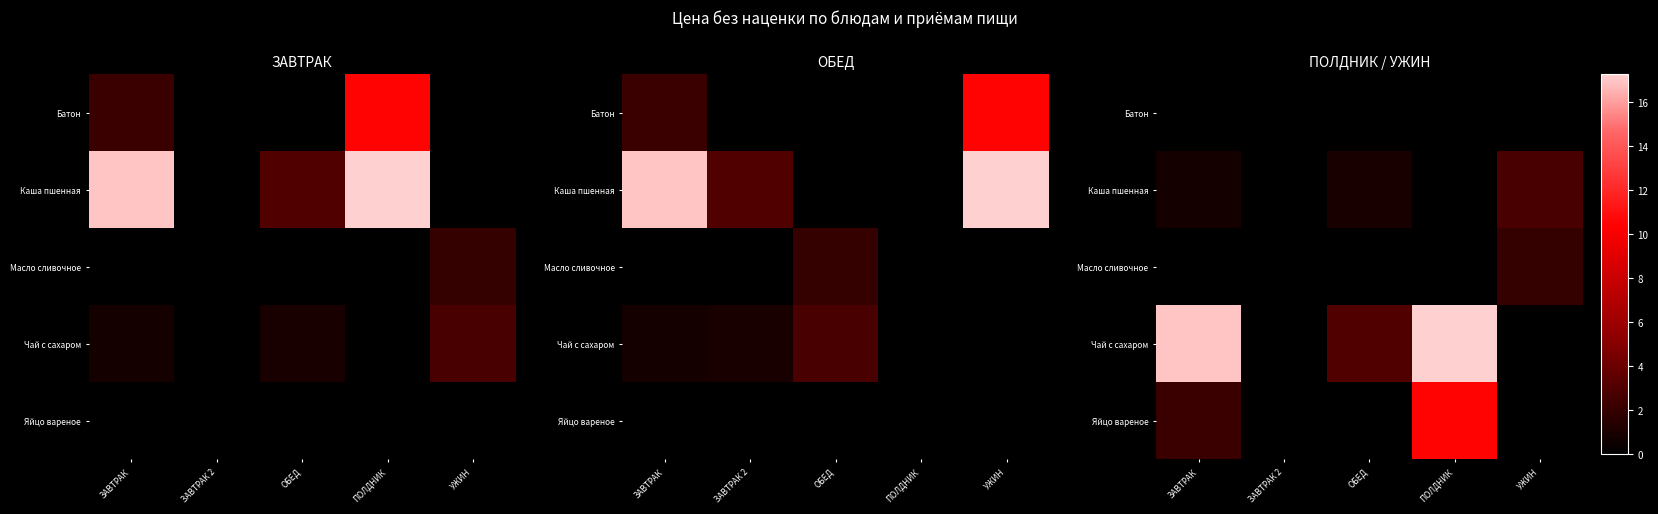

At which label does Каша пшенная reach its minimum?

ЗАВТРАК 2